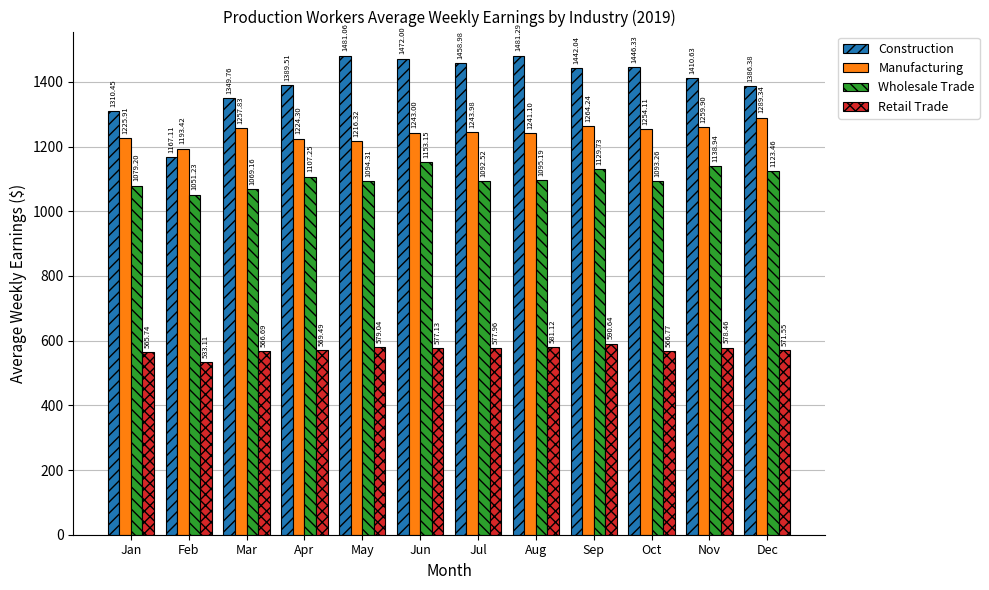

Rank the series at Oct from highest to lowest value.

Construction, Manufacturing, Wholesale Trade, Retail Trade